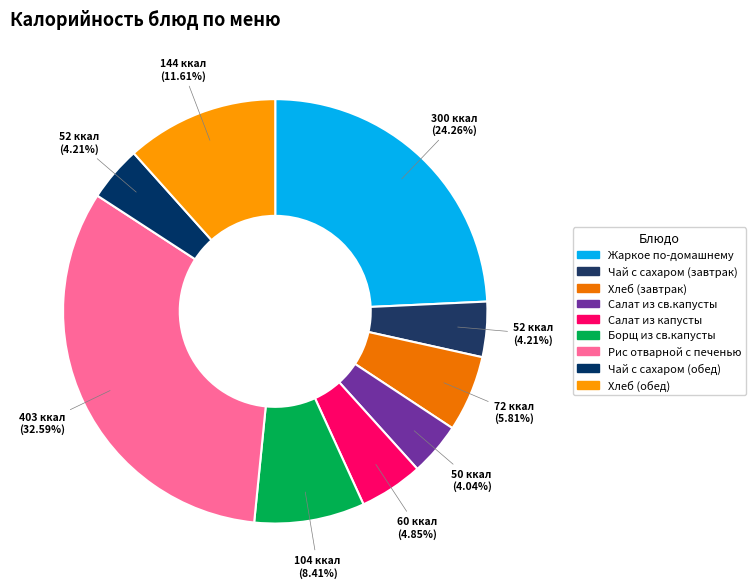

What is the total percentage of Борщ из св.капусты and Чай с сахаром (обед)?

12.6%